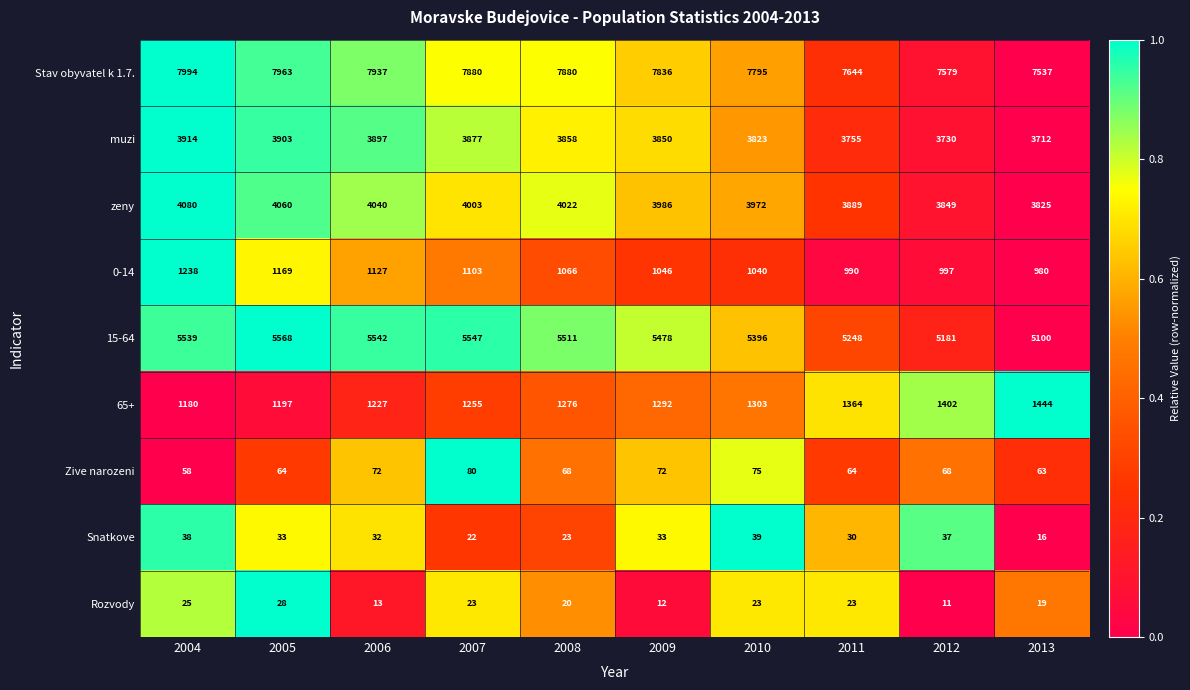

What is the highest value of the Snatkove series?

39